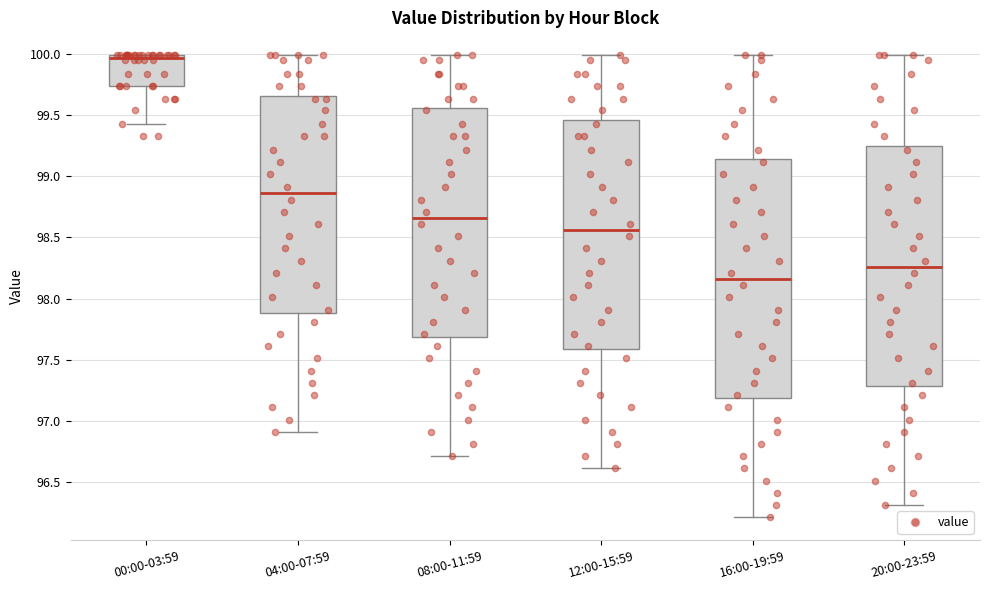

Reading left to right, read every box against the y-axis: the position of its median line, the range the box covers, and the ends of its whiskers. The values are not printed on the chart, so give them approximately, as read against the axis.

00:00-03:59: median 99.95, box 99.75 to 100.00, whiskers 99.45 to 100.00
04:00-07:59: median 98.85, box 97.90 to 99.65, whiskers 96.90 to 100.00
08:00-11:59: median 98.65, box 97.70 to 99.55, whiskers 96.70 to 100.00
12:00-15:59: median 98.55, box 97.60 to 99.45, whiskers 96.60 to 100.00
16:00-19:59: median 98.15, box 97.20 to 99.15, whiskers 96.20 to 100.00
20:00-23:59: median 98.25, box 97.30 to 99.25, whiskers 96.30 to 100.00